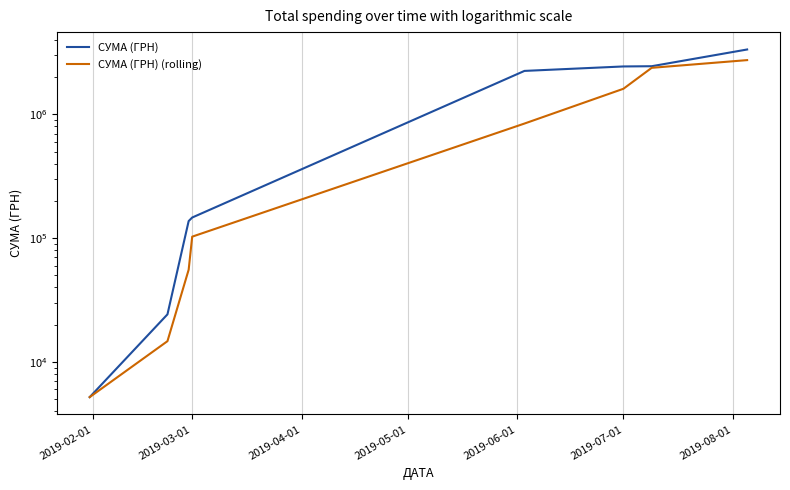

What is the value of the СУМА (ГРН) point at the 5th from the left?

2245680.0